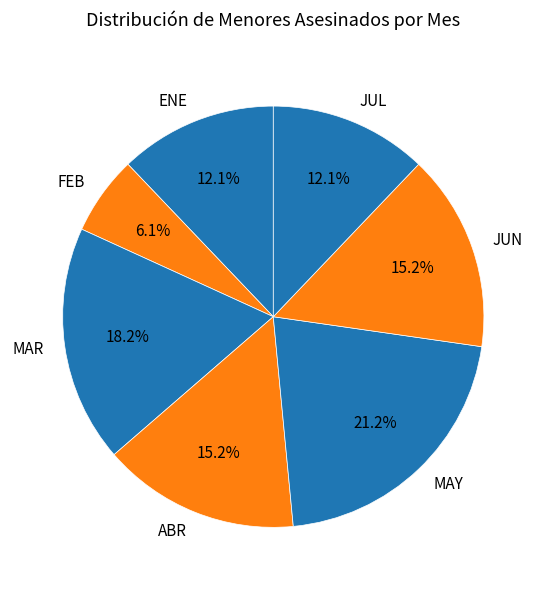

To the nearest percent, what portion does JUL represent?

12%